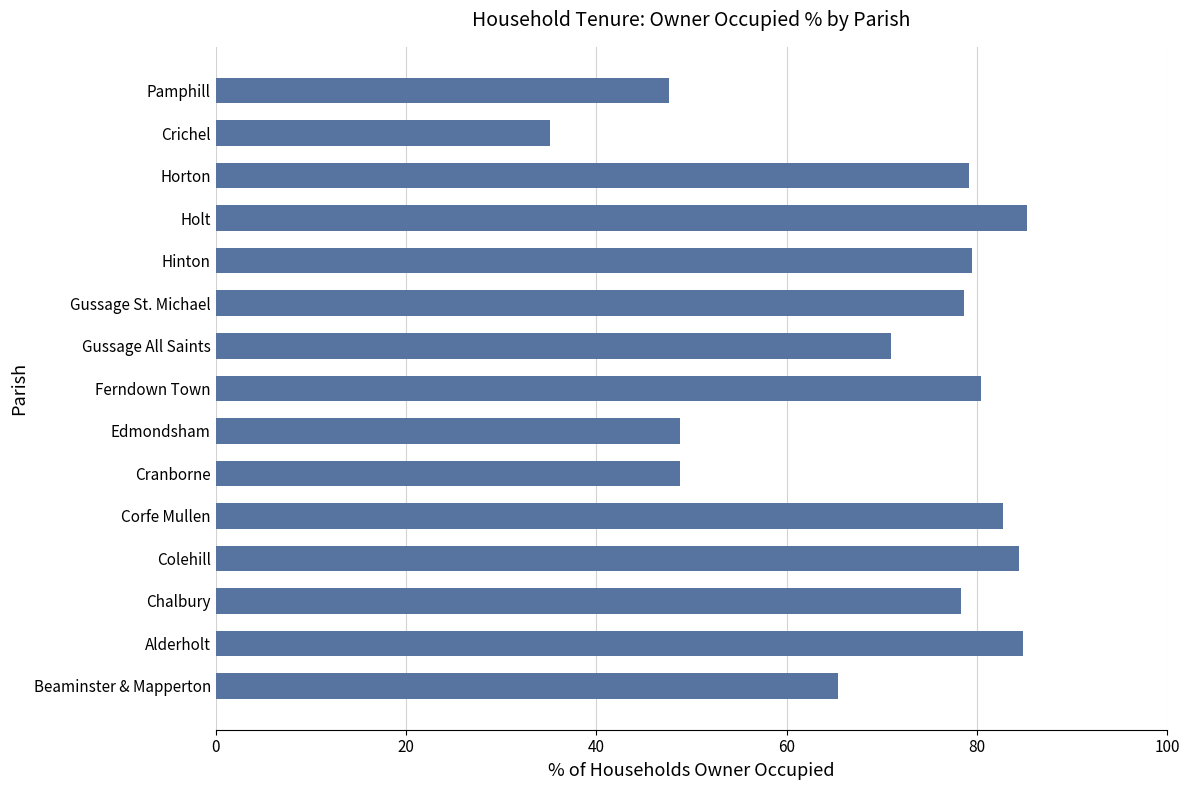

Which has a higher value, Alderholt or Pamphill?

Alderholt